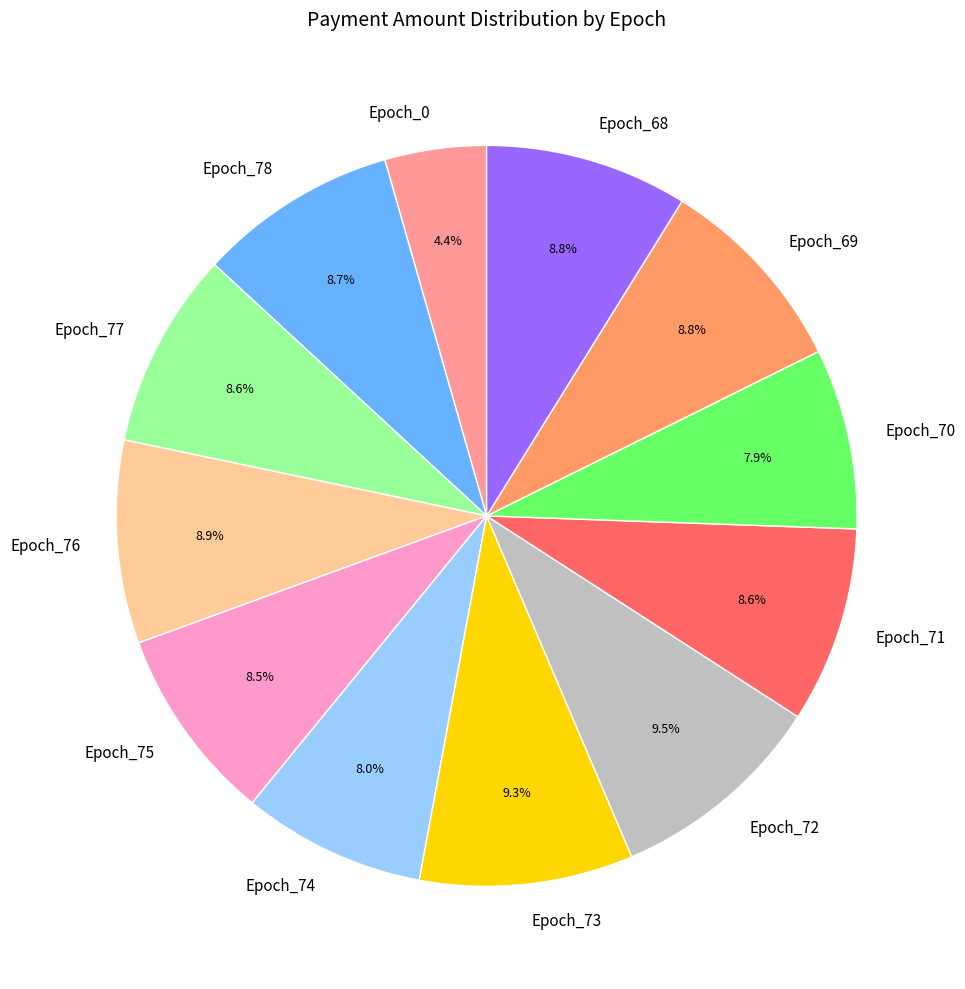

What percentage is the Epoch_71 slice, to the nearest percent?

9%